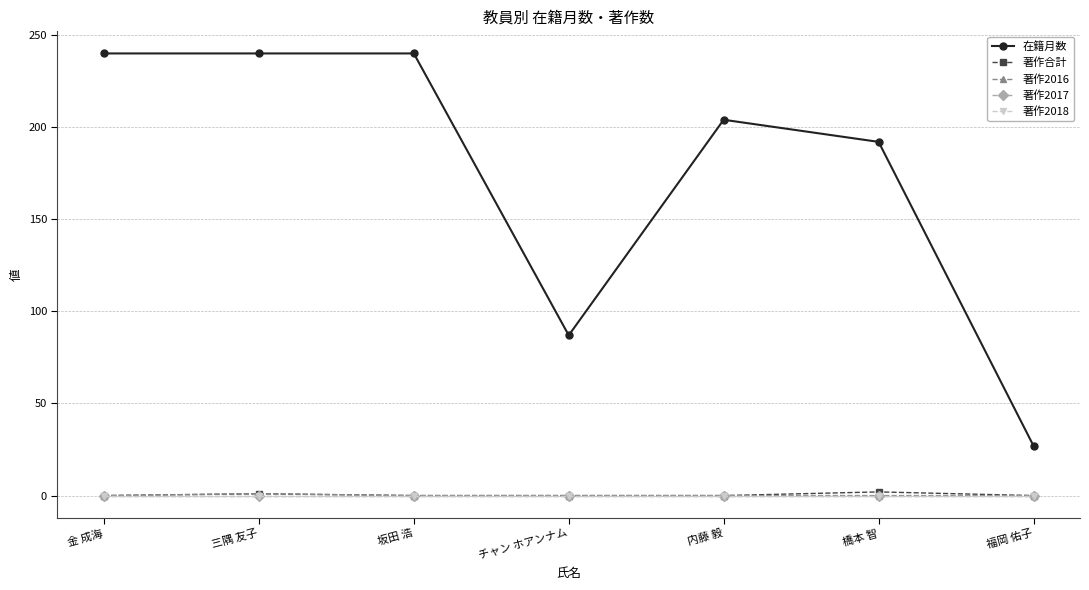

Where is 著作合計 nearest to the value 1?

三隅 友子